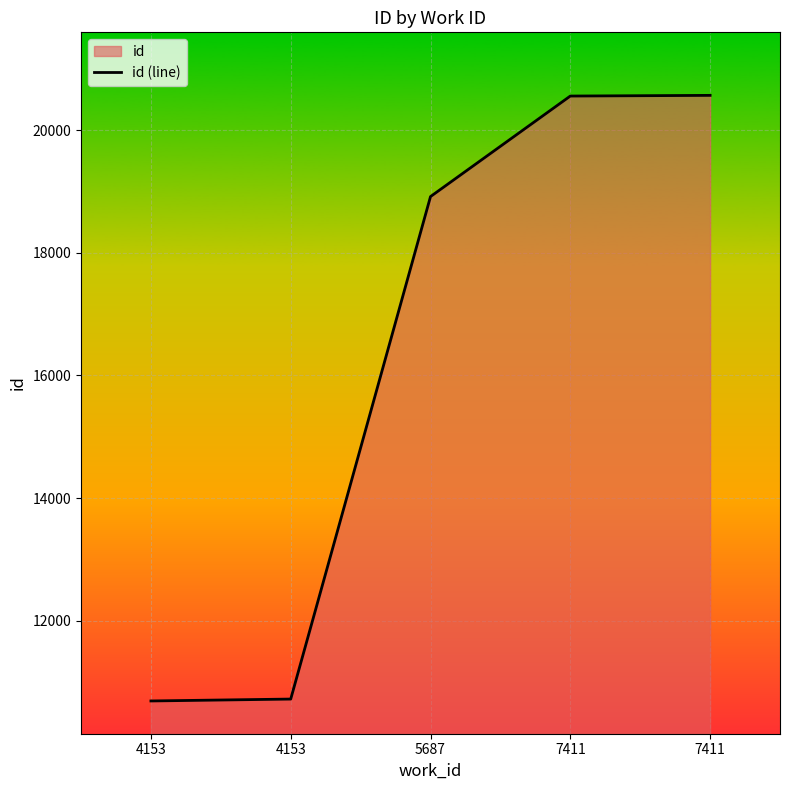

What is the maximum value shown in the chart?

20569